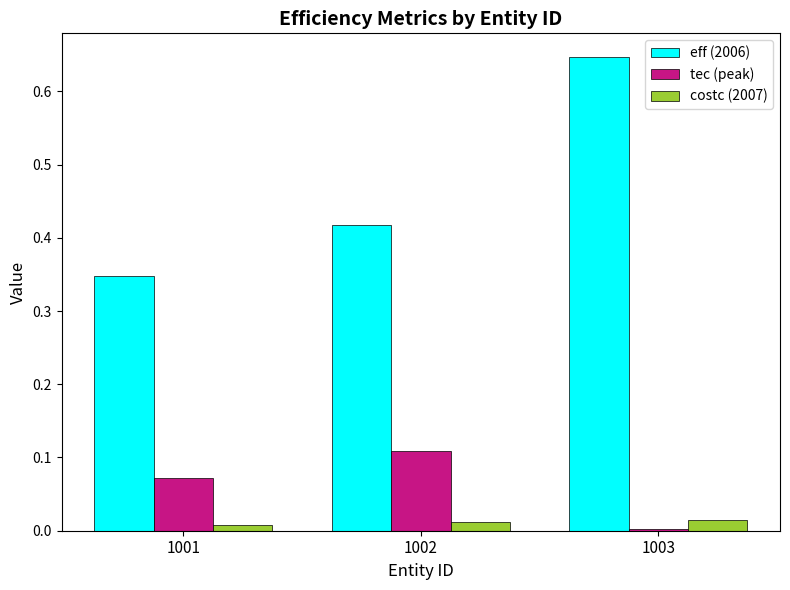

Does the chart contain stacked bars?

No